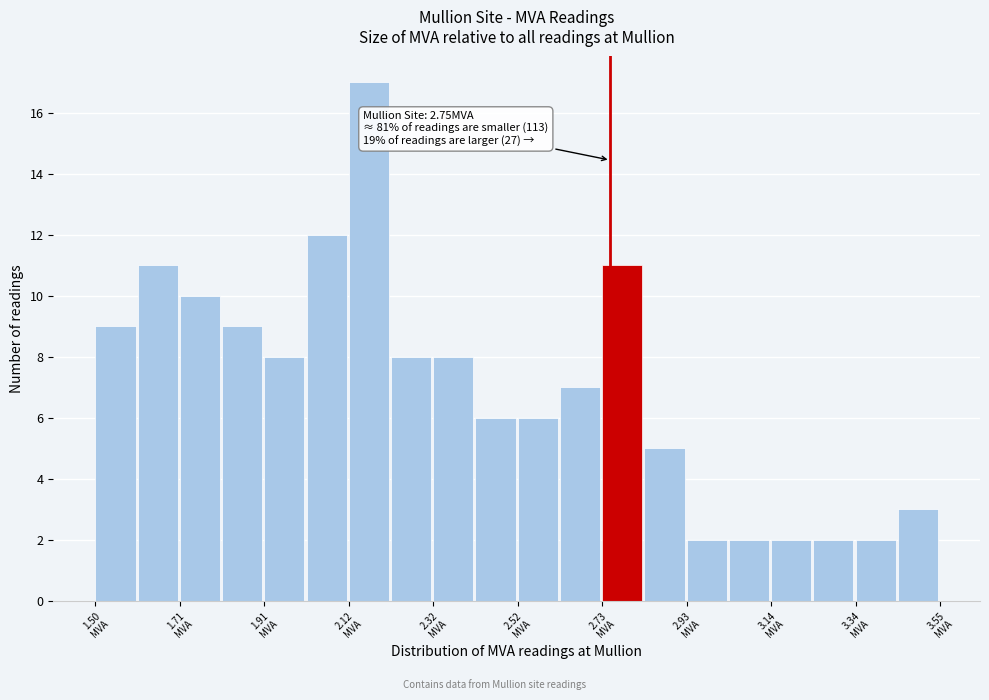

Read against the x-axis, roughly where is the centre of the tallest bar?

2.15